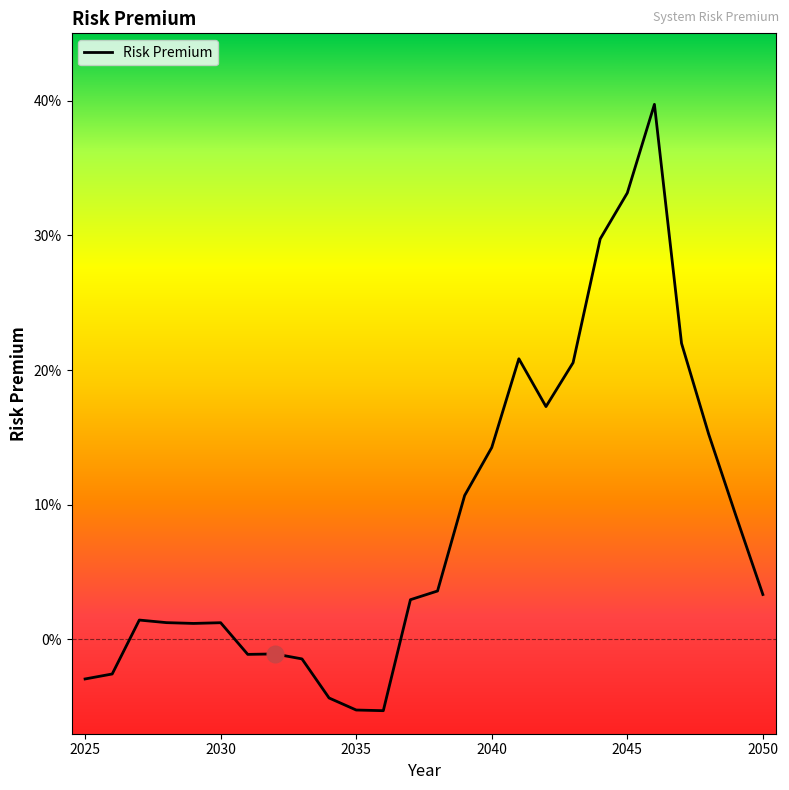

At which label does the data first exceed 0?

2027